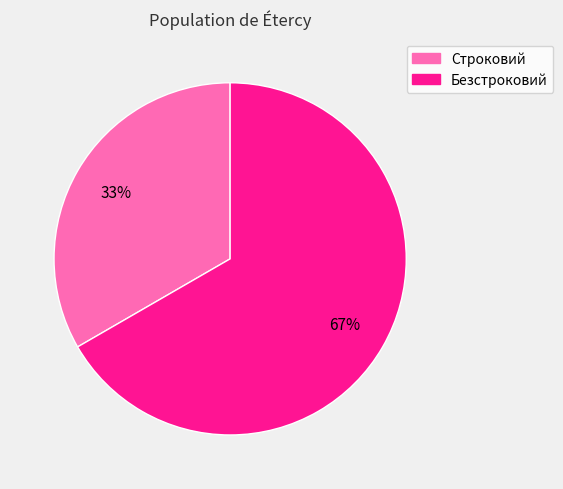

Which category has the biggest portion of the pie?

Безстроковий